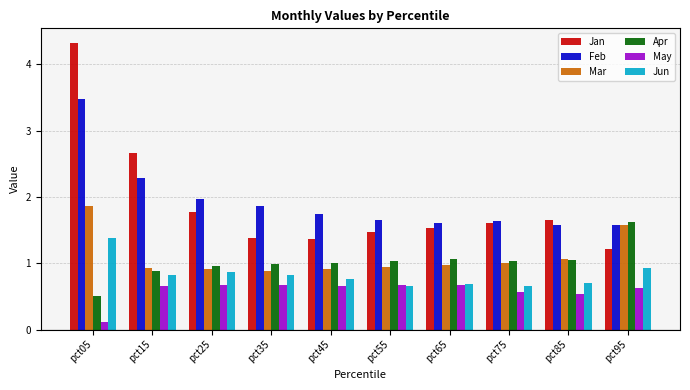

What is the approximate value of Jan at pct45?

1.4